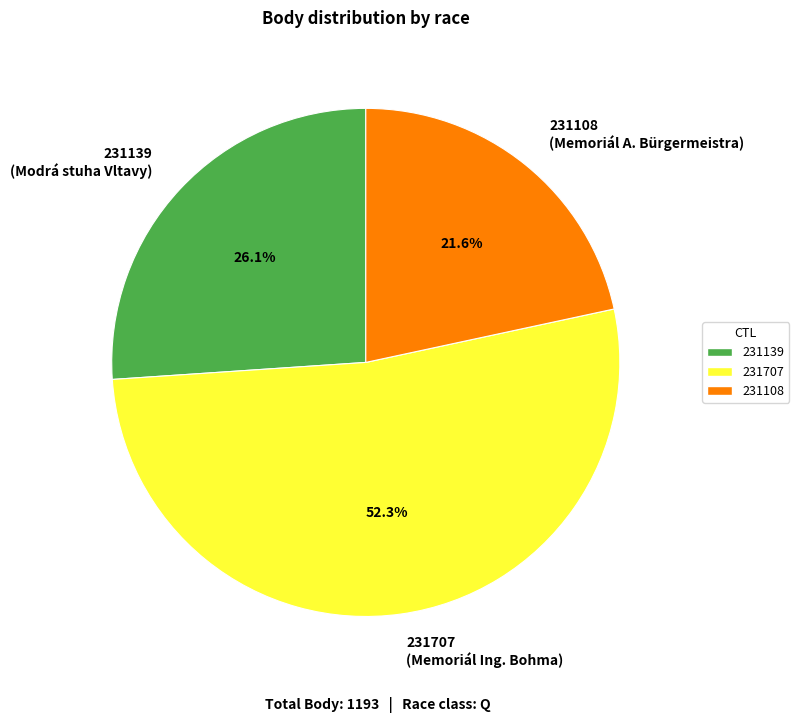

How many slices are in this pie chart?

3